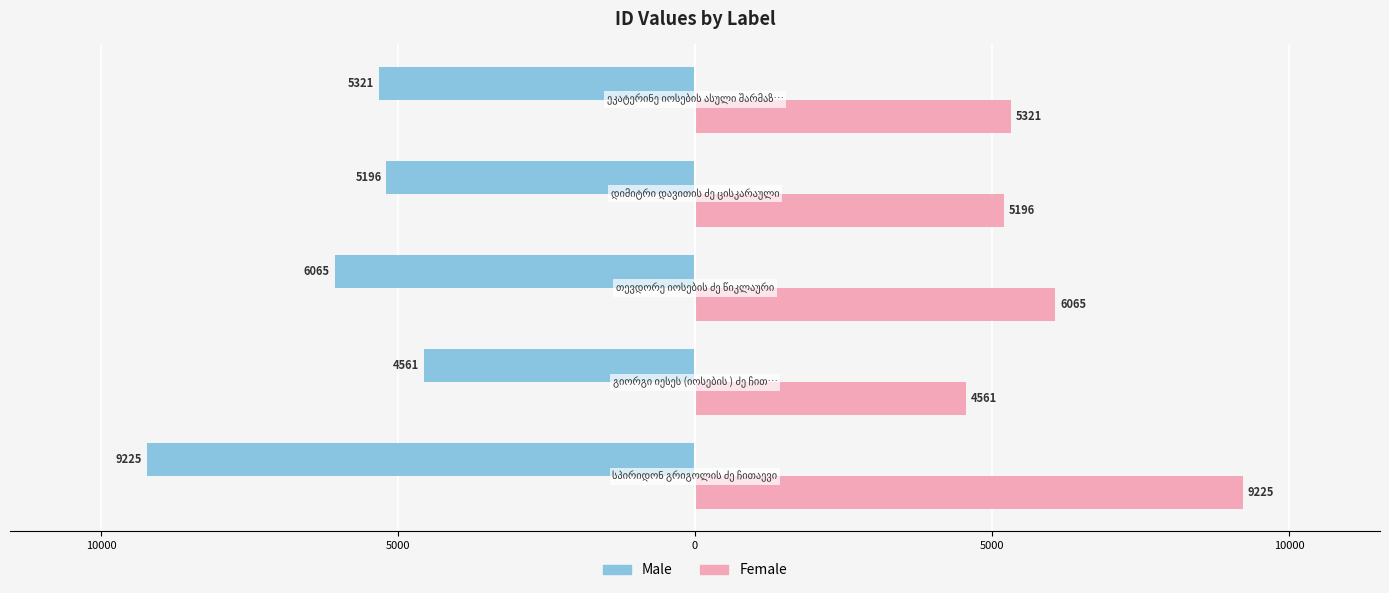

What is the difference between the second highest and second lowest values in the Male series?

869